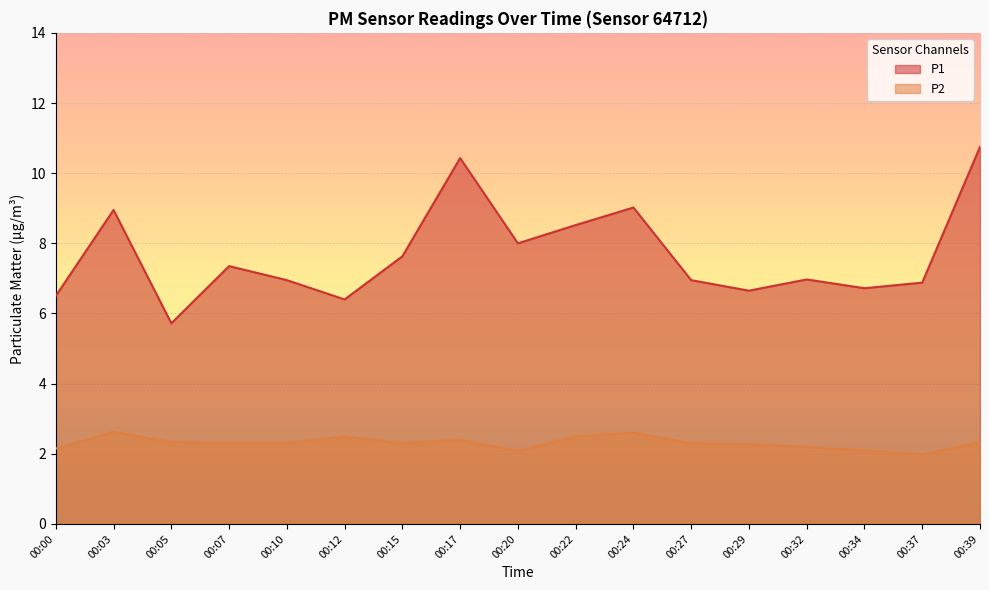

At which label does P2 first exceed 2?

00:00